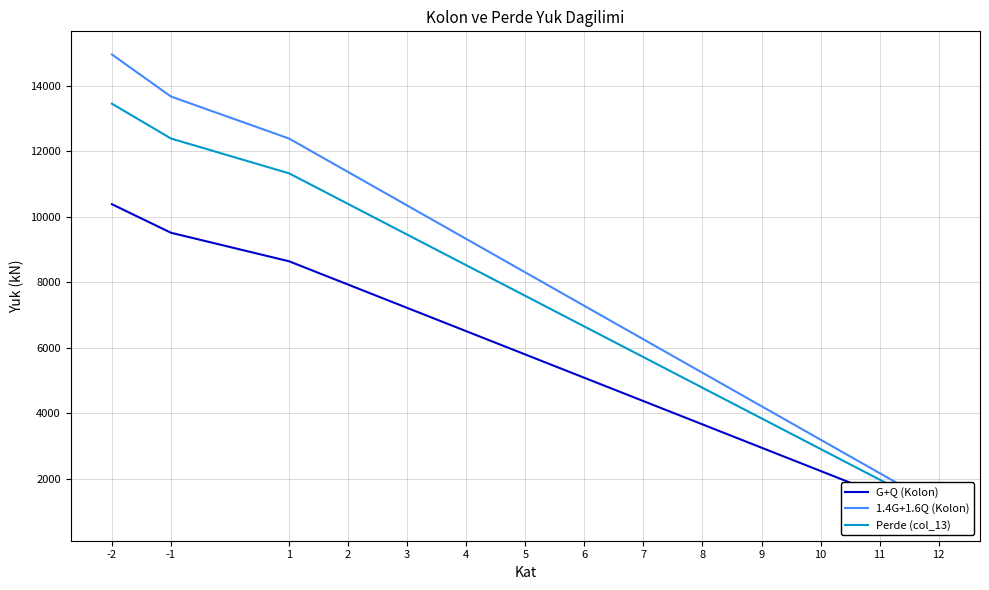

The Perde (col_13) series shows 7163.2 at 8. True or false?

False